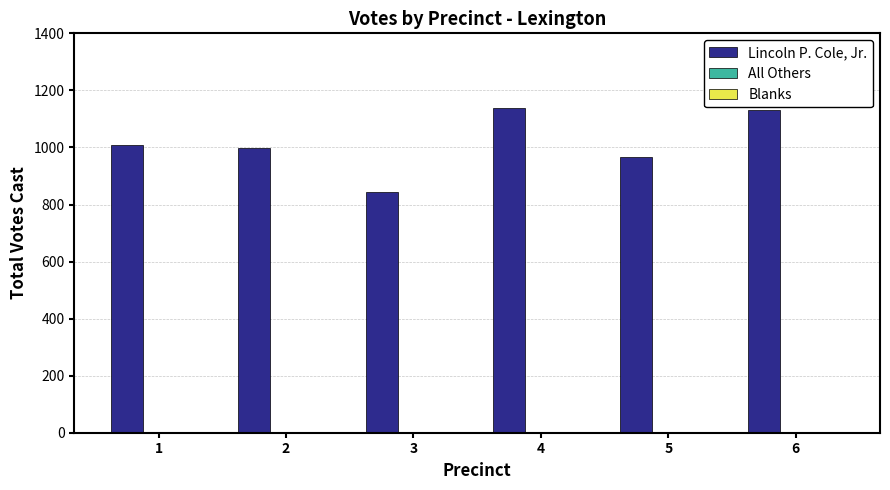

How many bars are there in total?

6